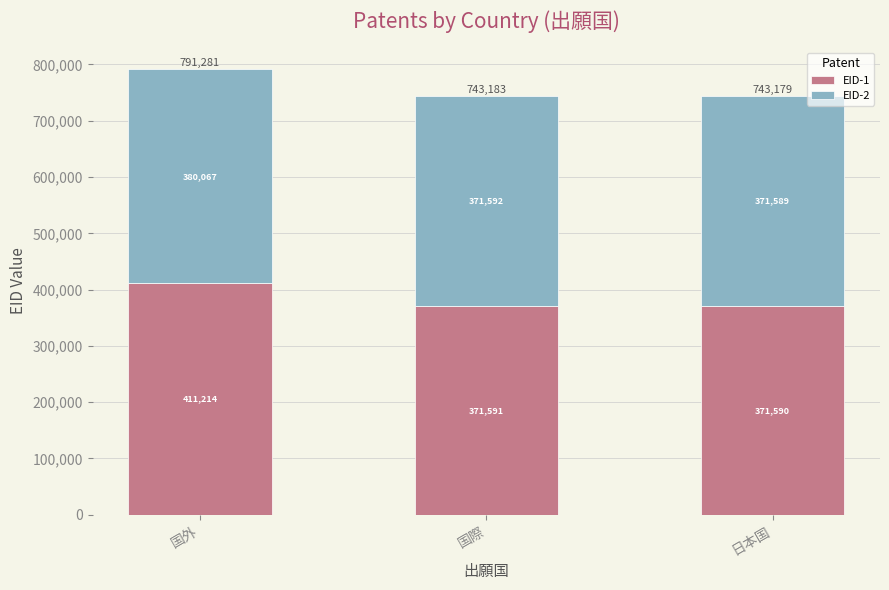

Is it true that EID-1 equals 140848 at 日本国?

False